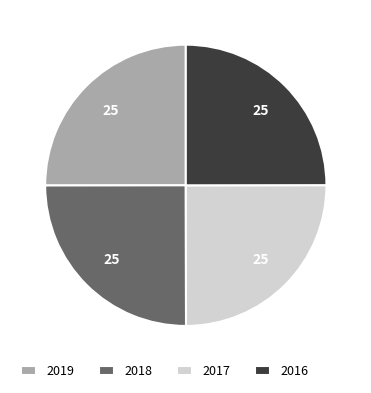

Does 2017 represent more than half of the total?

No